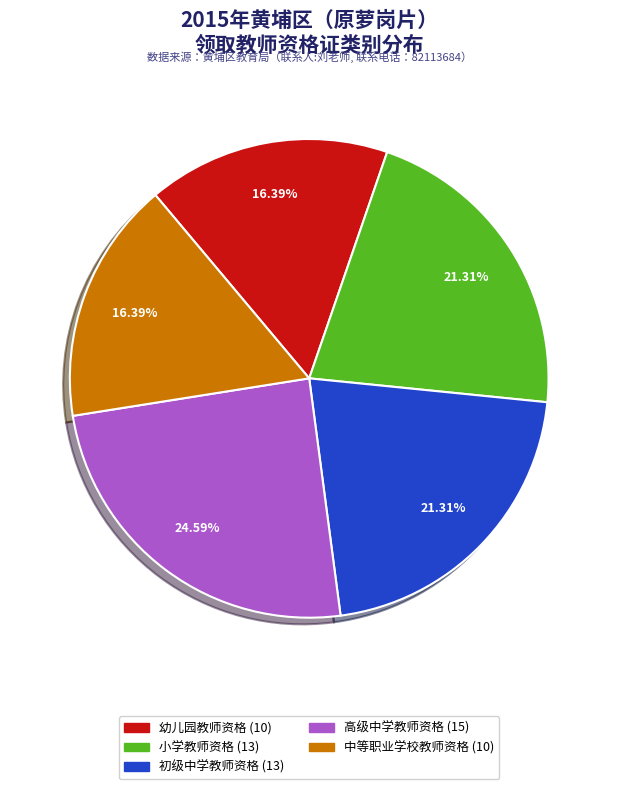

True or false: 幼儿园教师资格 accounts for 3% of the total.

False